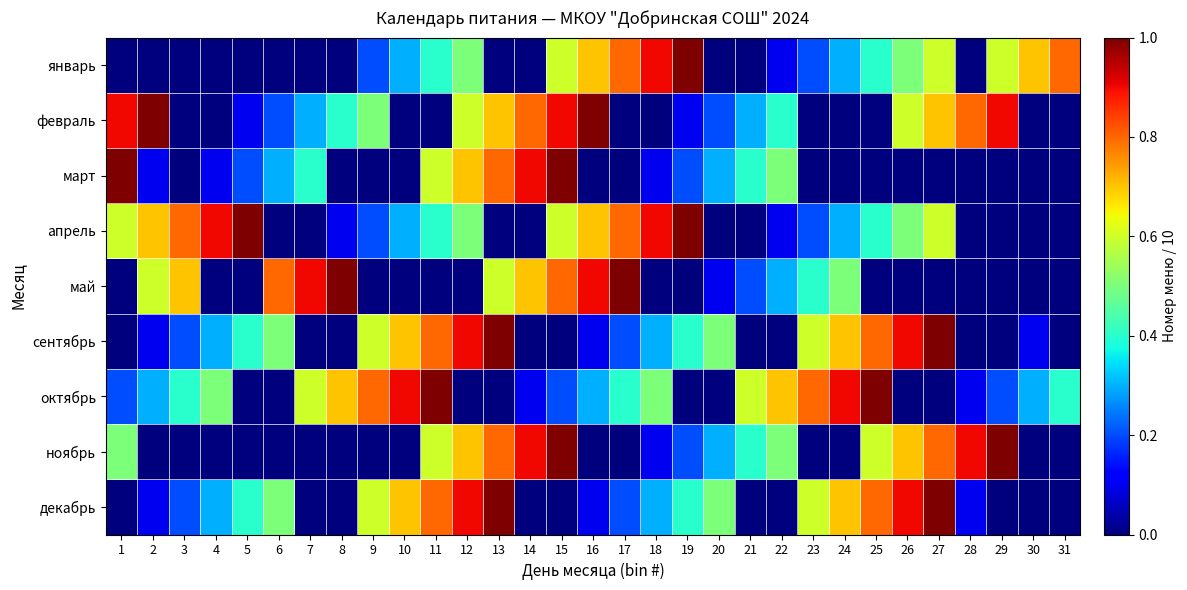

Reading right to left, list all the values displayed in this chart.

январь: 31=0.8	30=0.7	29=0.6	28=0.0	27=0.6	26=0.5	25=0.4	24=0.3	23=0.2	22=0.1	21=0.0	20=0.0	19=1.0	18=0.9	17=0.8	16=0.7	15=0.6	14=0.0	13=0.0	12=0.5	11=0.4	10=0.3	9=0.2	8=0.0	7=0.0	6=0.0	5=0.0	4=0.0	3=0.0	2=0.0	1=0.0
февраль: 31=0.0	30=0.0	29=0.9	28=0.8	27=0.7	26=0.6	25=0.0	24=0.0	23=0.0	22=0.4	21=0.3	20=0.2	19=0.1	18=0.0	17=0.0	16=1.0	15=0.9	14=0.8	13=0.7	12=0.6	11=0.0	10=0.0	9=0.5	8=0.4	7=0.3	6=0.2	5=0.1	4=0.0	3=0.0	2=1.0	1=0.9
март: 31=0.0	30=0.0	29=0.0	28=0.0	27=0.0	26=0.0	25=0.0	24=0.0	23=0.0	22=0.5	21=0.4	20=0.3	19=0.2	18=0.1	17=0.0	16=0.0	15=1.0	14=0.9	13=0.8	12=0.7	11=0.6	10=0.0	9=0.0	8=0.0	7=0.4	6=0.3	5=0.2	4=0.1	3=0.0	2=0.1	1=1.0
апрель: 31=0.0	30=0.0	29=0.0	28=0.0	27=0.6	26=0.5	25=0.4	24=0.3	23=0.2	22=0.1	21=0.0	20=0.0	19=1.0	18=0.9	17=0.8	16=0.7	15=0.6	14=0.0	13=0.0	12=0.5	11=0.4	10=0.3	9=0.2	8=0.1	7=0.0	6=0.0	5=1.0	4=0.9	3=0.8	2=0.7	1=0.6
май: 31=0.0	30=0.0	29=0.0	28=0.0	27=0.0	26=0.0	25=0.0	24=0.5	23=0.4	22=0.3	21=0.2	20=0.1	19=0.0	18=0.0	17=1.0	16=0.9	15=0.8	14=0.7	13=0.6	12=0.0	11=0.0	10=0.0	9=0.0	8=1.0	7=0.9	6=0.8	5=0.0	4=0.0	3=0.7	2=0.6	1=0.0
сентябрь: 31=0.0	30=0.1	29=0.0	28=0.0	27=1.0	26=0.9	25=0.8	24=0.7	23=0.6	22=0.0	21=0.0	20=0.5	19=0.4	18=0.3	17=0.2	16=0.1	15=0.0	14=0.0	13=1.0	12=0.9	11=0.8	10=0.7	9=0.6	8=0.0	7=0.0	6=0.5	5=0.4	4=0.3	3=0.2	2=0.1	1=0.0
октябрь: 31=0.4	30=0.3	29=0.2	28=0.1	27=0.0	26=0.0	25=1.0	24=0.9	23=0.8	22=0.7	21=0.6	20=0.0	19=0.0	18=0.5	17=0.4	16=0.3	15=0.2	14=0.1	13=0.0	12=0.0	11=1.0	10=0.9	9=0.8	8=0.7	7=0.6	6=0.0	5=0.0	4=0.5	3=0.4	2=0.3	1=0.2
ноябрь: 31=0.0	30=0.0	29=1.0	28=0.9	27=0.8	26=0.7	25=0.6	24=0.0	23=0.0	22=0.5	21=0.4	20=0.3	19=0.2	18=0.1	17=0.0	16=0.0	15=1.0	14=0.9	13=0.8	12=0.7	11=0.6	10=0.0	9=0.0	8=0.0	7=0.0	6=0.0	5=0.0	4=0.0	3=0.0	2=0.0	1=0.5
декабрь: 31=0.0	30=0.0	29=0.0	28=0.1	27=1.0	26=0.9	25=0.8	24=0.7	23=0.6	22=0.0	21=0.0	20=0.5	19=0.4	18=0.3	17=0.2	16=0.1	15=0.0	14=0.0	13=1.0	12=0.9	11=0.8	10=0.7	9=0.6	8=0.0	7=0.0	6=0.5	5=0.4	4=0.3	3=0.2	2=0.1	1=0.0